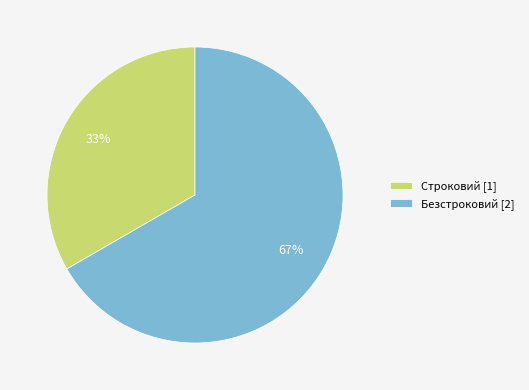

How many segments does this pie chart have?

2